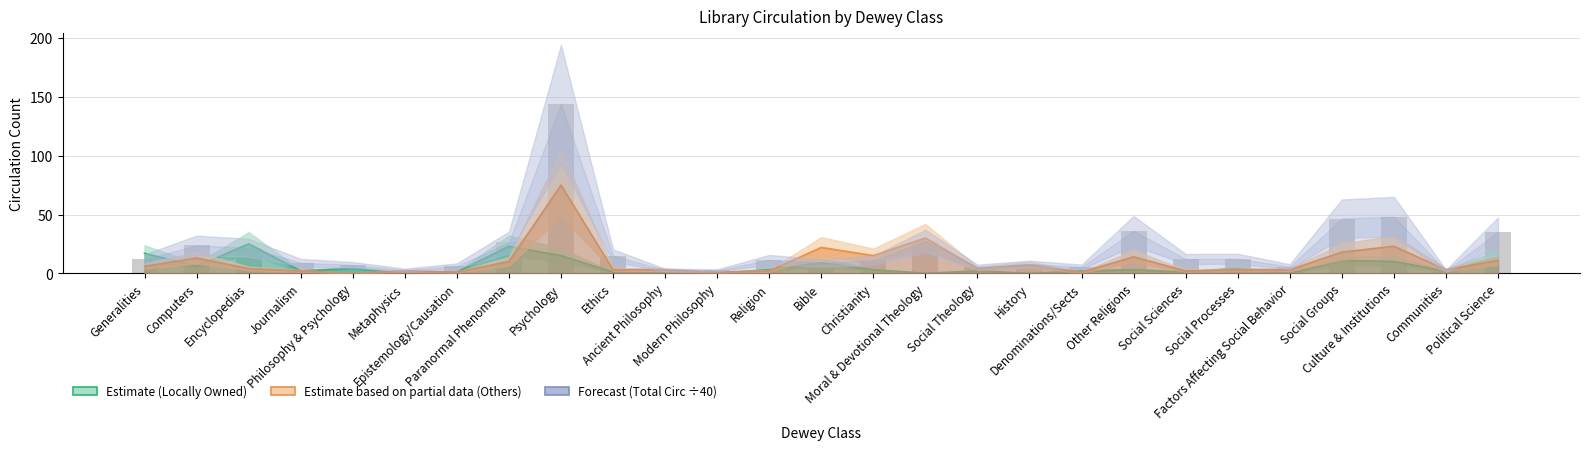

At which category is the sum across all series the highest?

Psychology